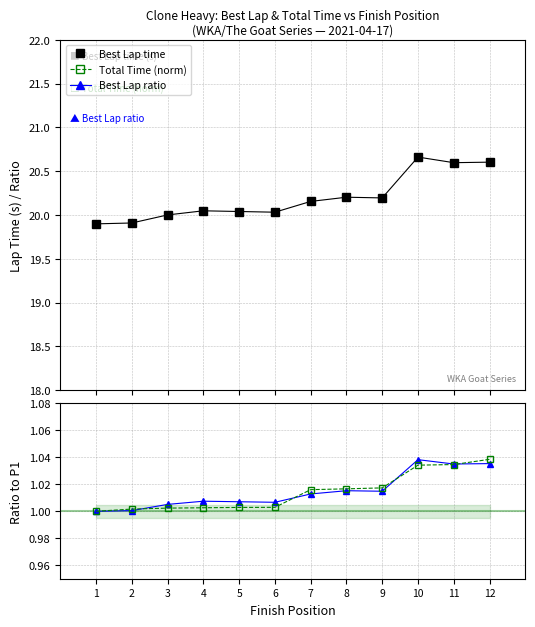

The value of Total Time (norm) at 11 is 1.0. True or false?

True